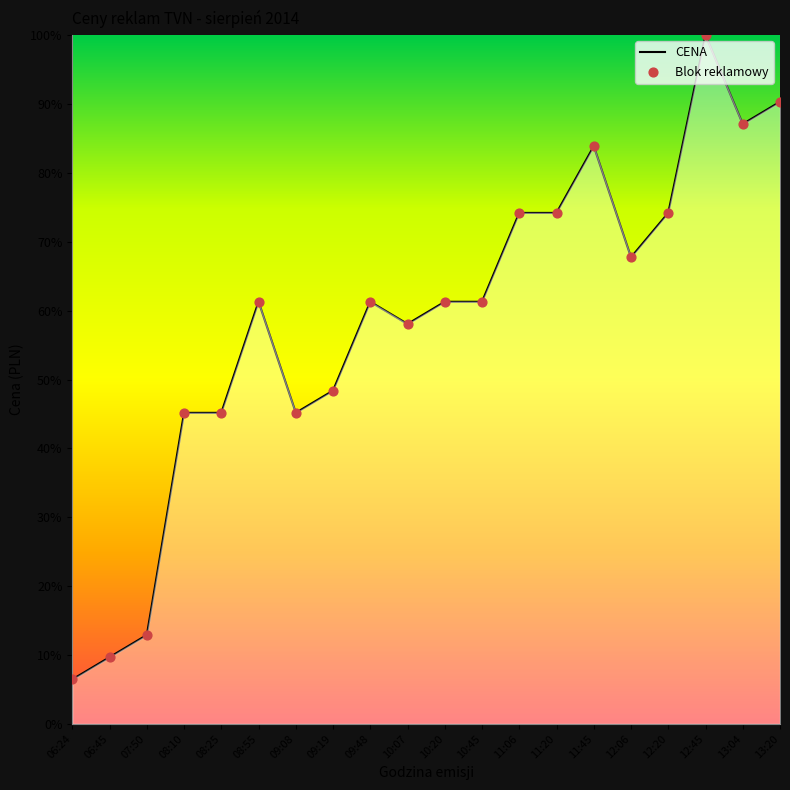

Between 10:45 and 12:45, which is larger?

12:45